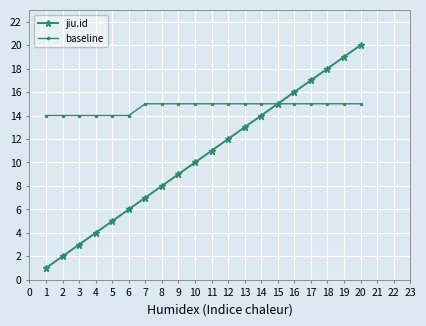

What is the minimum value for baseline?

14